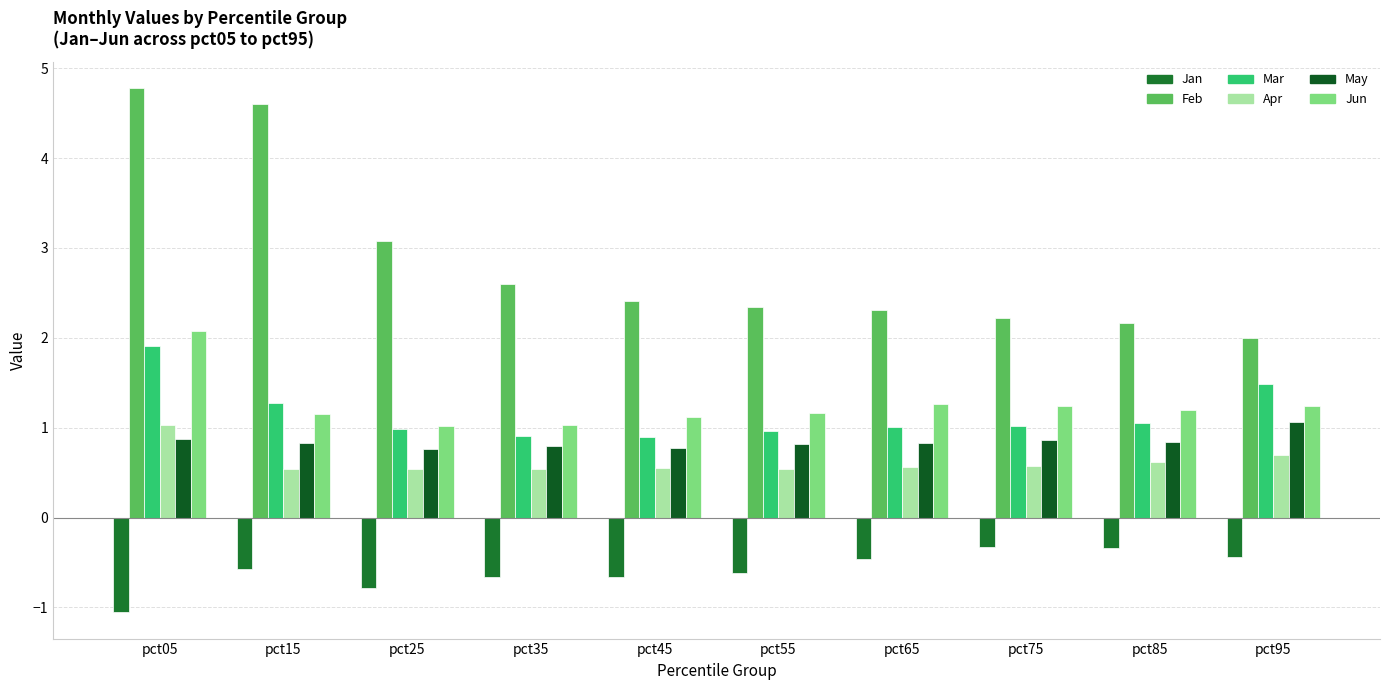

What value does the Jan series have at pct55?

-0.6